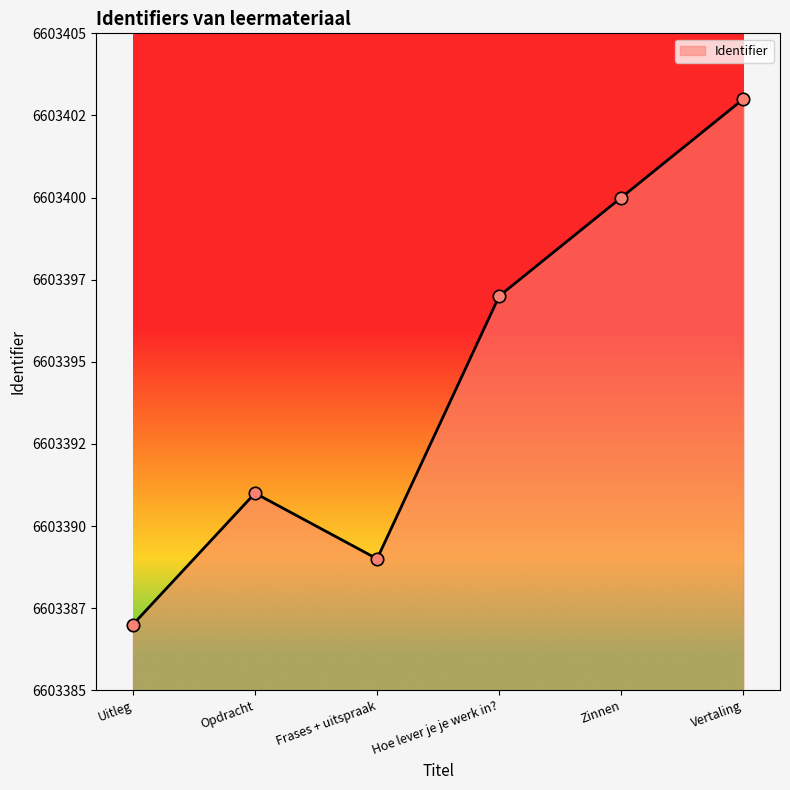

What is the change in value from Uitleg to Zinnen?

+13